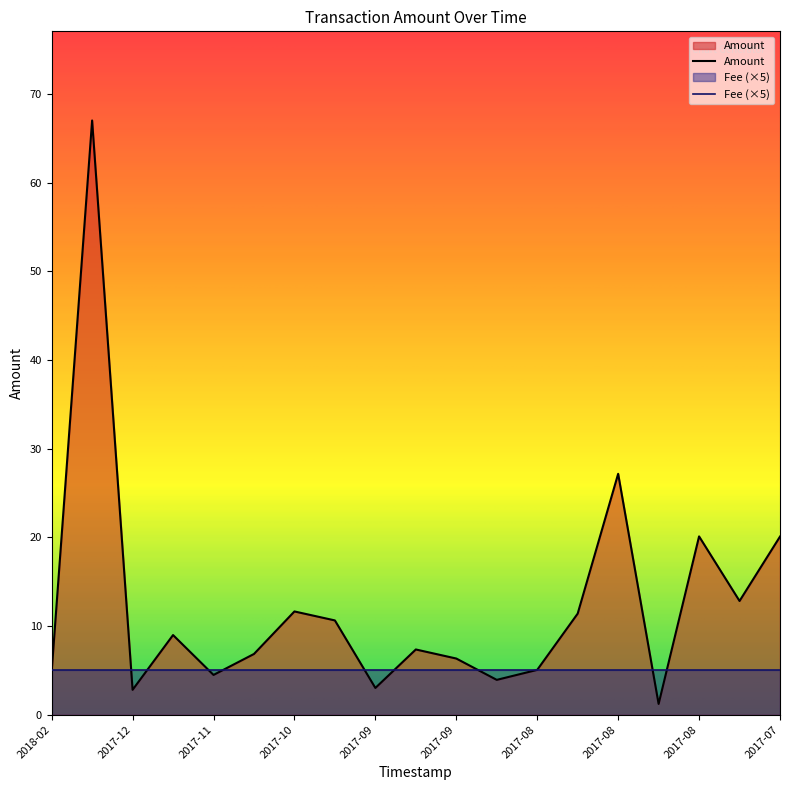

Which category has the highest value across all series?

2017-12